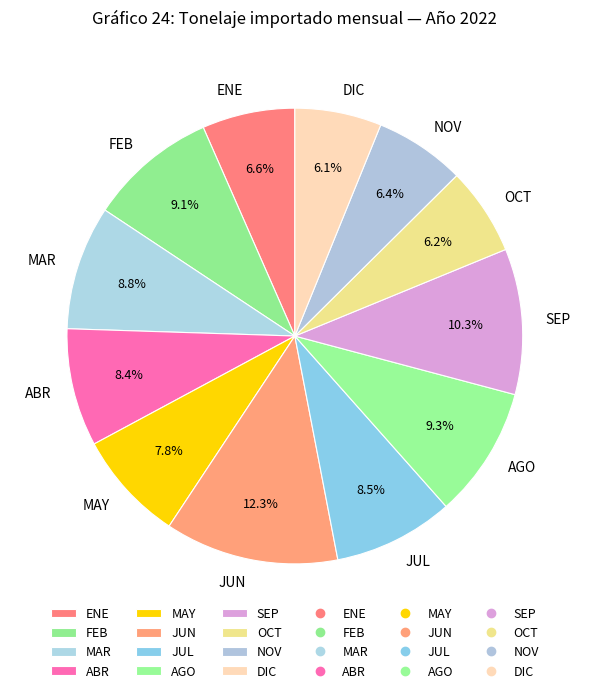

To the nearest percent, what is the combined percentage of AGO and ENE?

16%